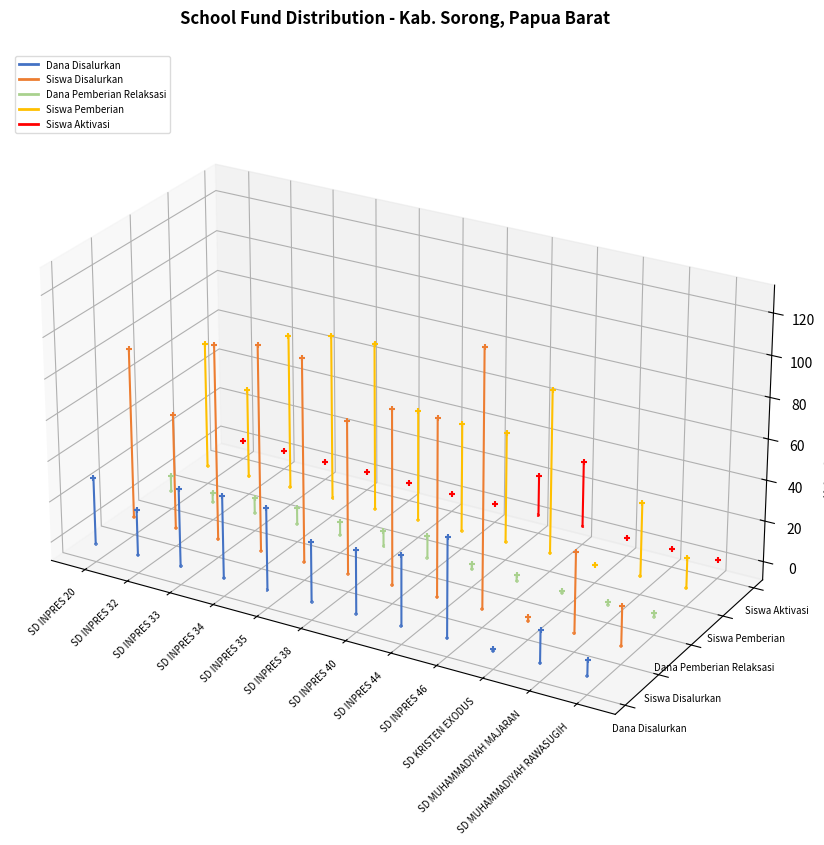

Which series contains the lowest Y value?

Dana Disalurkan